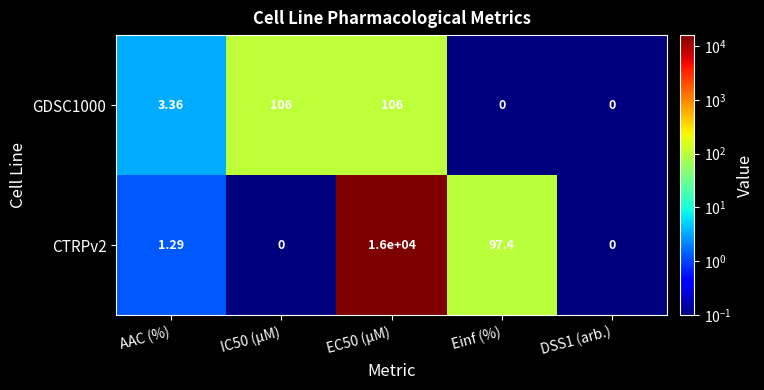

At which label does CTRPv2 first exceed 1?

AAC (%)